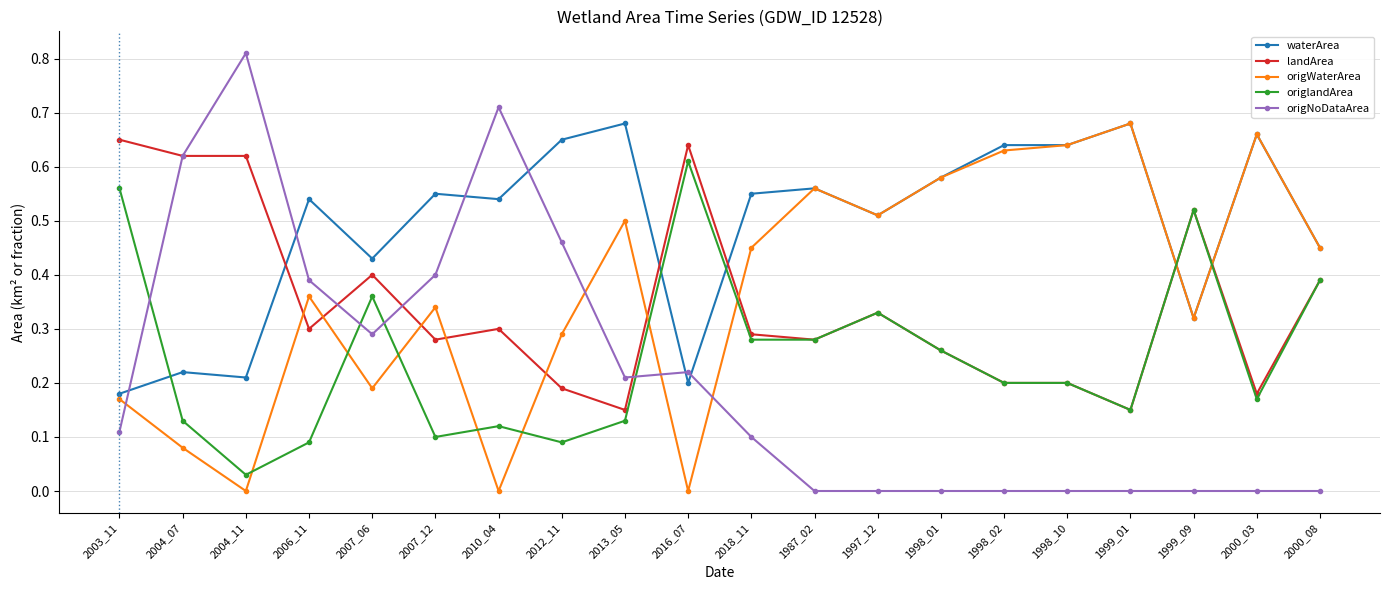

Which series has the largest range (max minus min)?

origNoDataArea